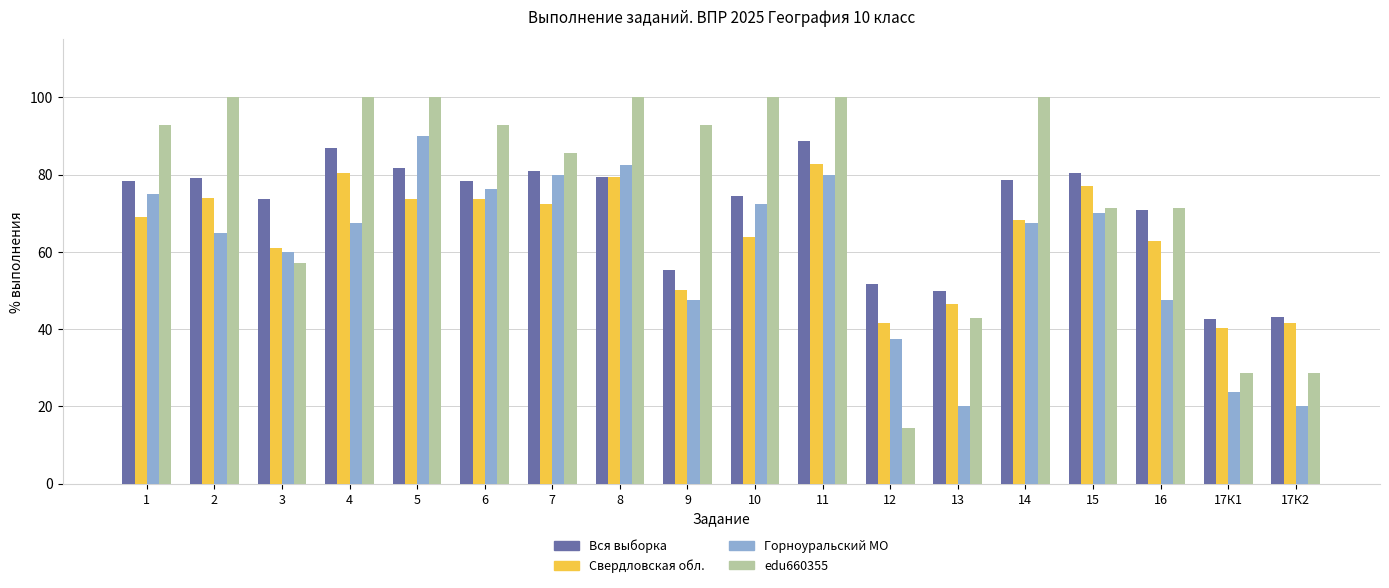

Which series has the widest spread of values?

edu660355